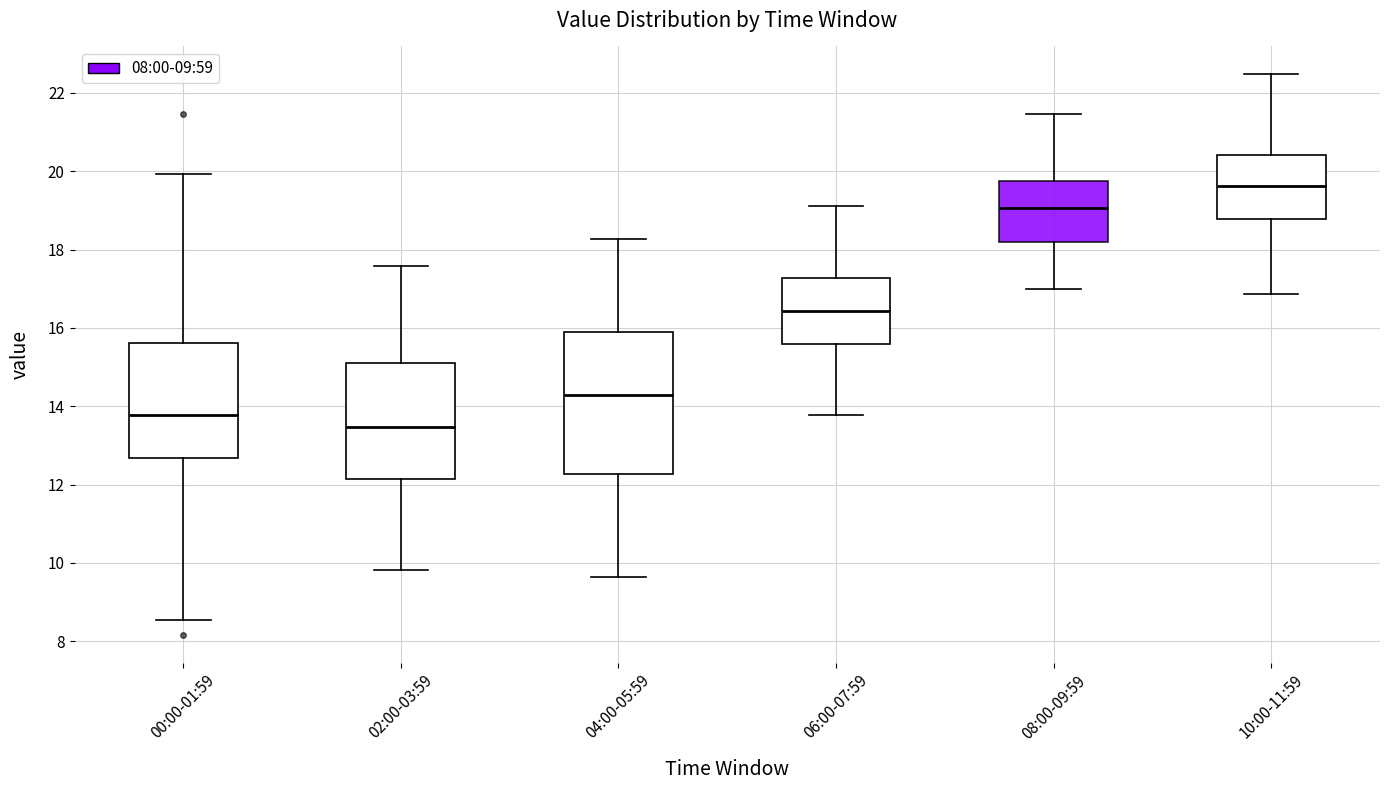

Reading left to right, read every box against the y-axis: the position of its median line, the range the box covers, and the ends of its whiskers. The values are not printed on the chart, so give them approximately, as read against the axis.

00:00-01:59: median 13.8, box 12.6 to 15.6, whiskers 8.6 to 20.0
02:00-03:59: median 13.4, box 12.2 to 15.2, whiskers 9.8 to 17.6
04:00-05:59: median 14.2, box 12.2 to 15.8, whiskers 9.6 to 18.2
06:00-07:59: median 16.4, box 15.6 to 17.2, whiskers 13.8 to 19.2
08:00-09:59: median 19.0, box 18.2 to 19.8, whiskers 17.0 to 21.4
10:00-11:59: median 19.6, box 18.8 to 20.4, whiskers 16.8 to 22.4